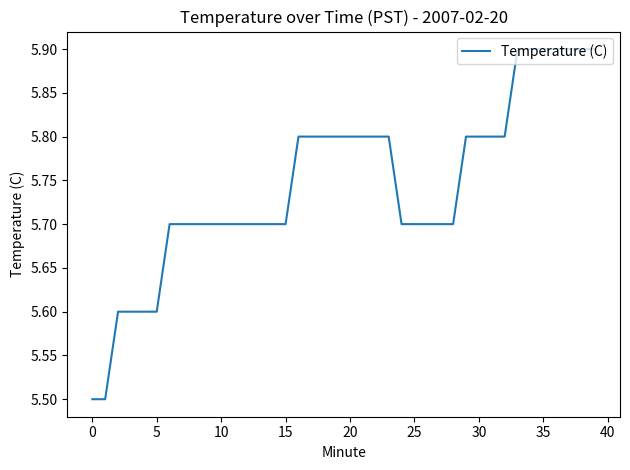

Is this an area chart (filled region under the line)?

No